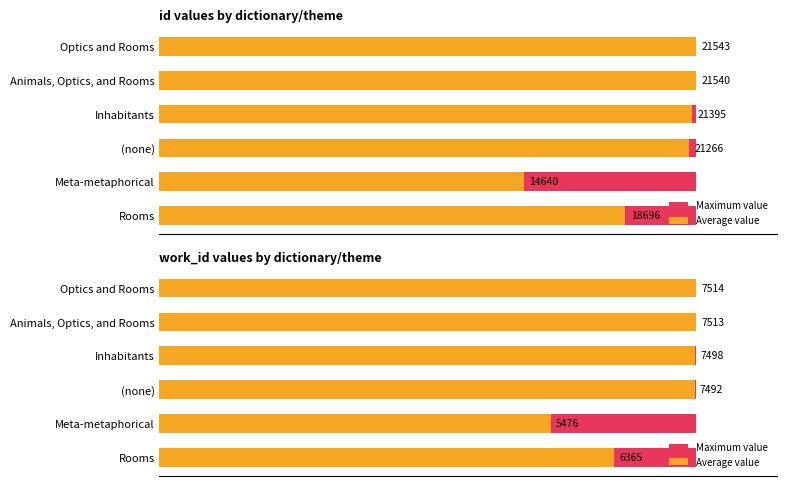

Does the chart contain stacked bars?

No